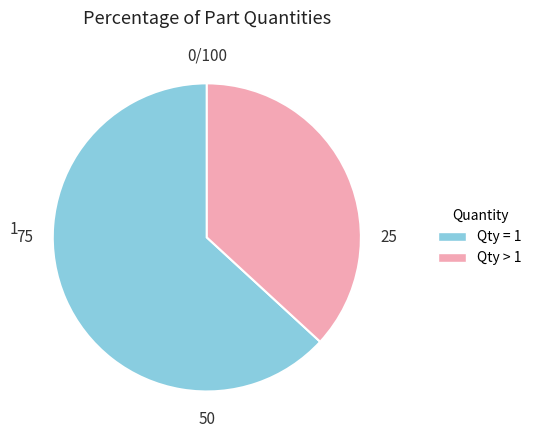

Count the number of slices in the pie.

2